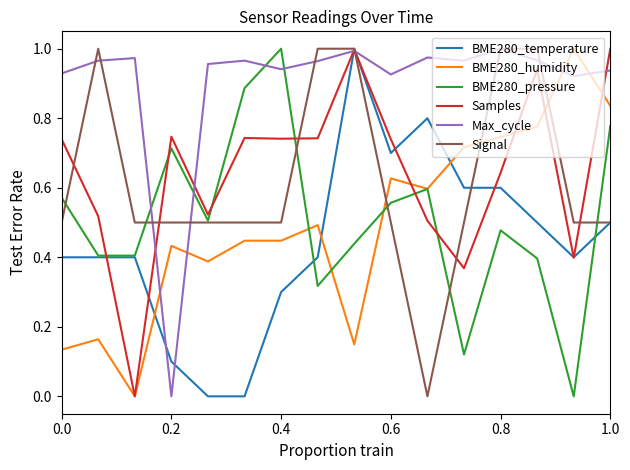

Which series has the largest total across all categories?

Max_cycle